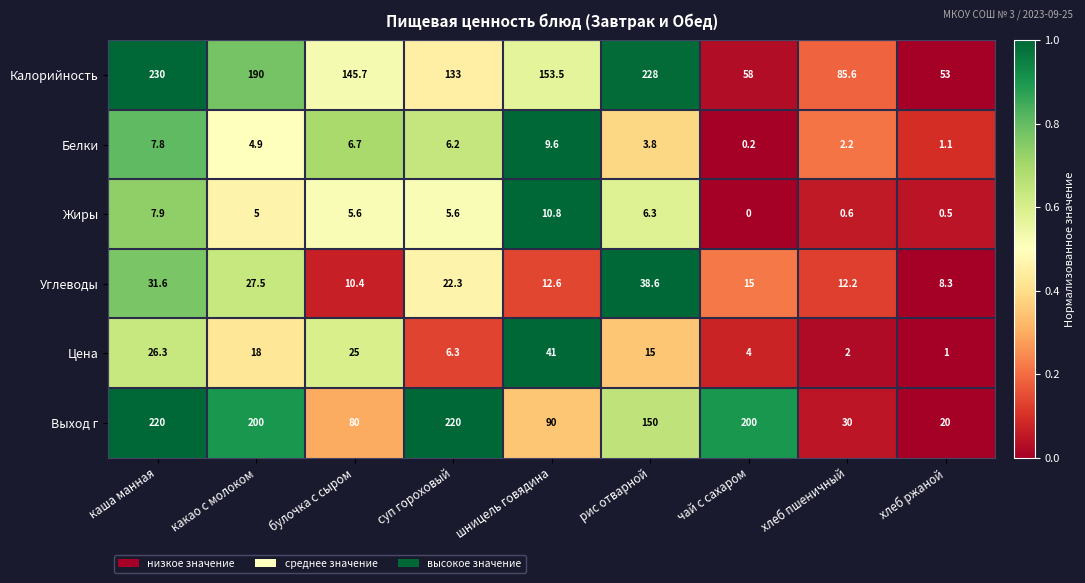

How many values in the Выход г series are below 150?

4